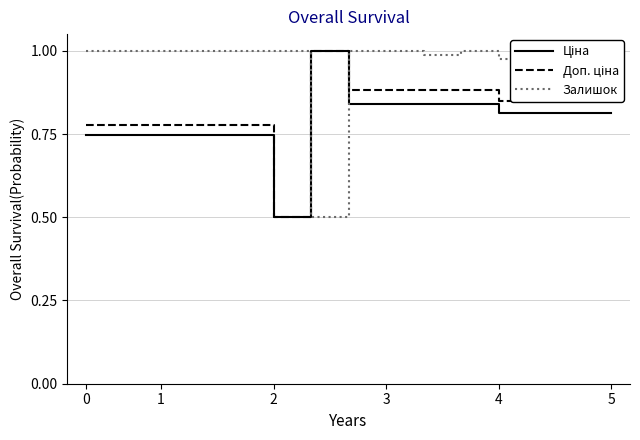

Does the chart have visible grid lines?

Yes